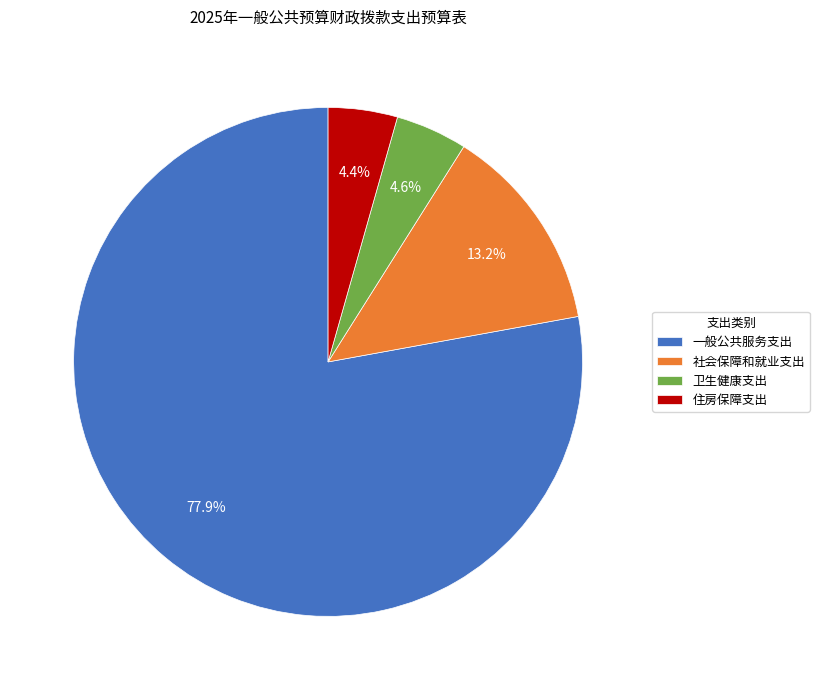

Is it true that 社会保障和就业支出 is 28% of the pie?

False